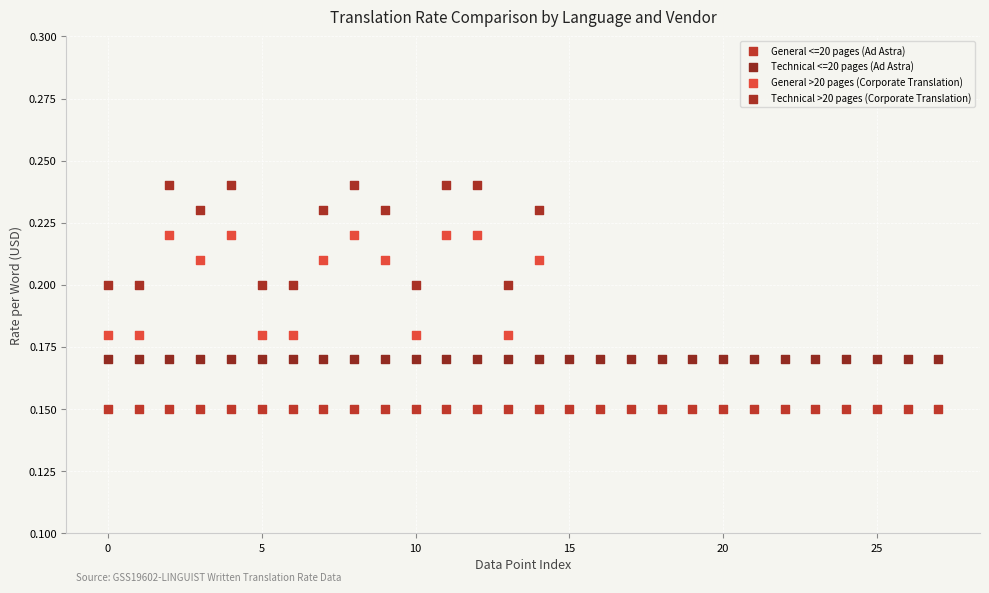

Which series contains the highest Y value?

Technical >20 pages (Corporate Translation)